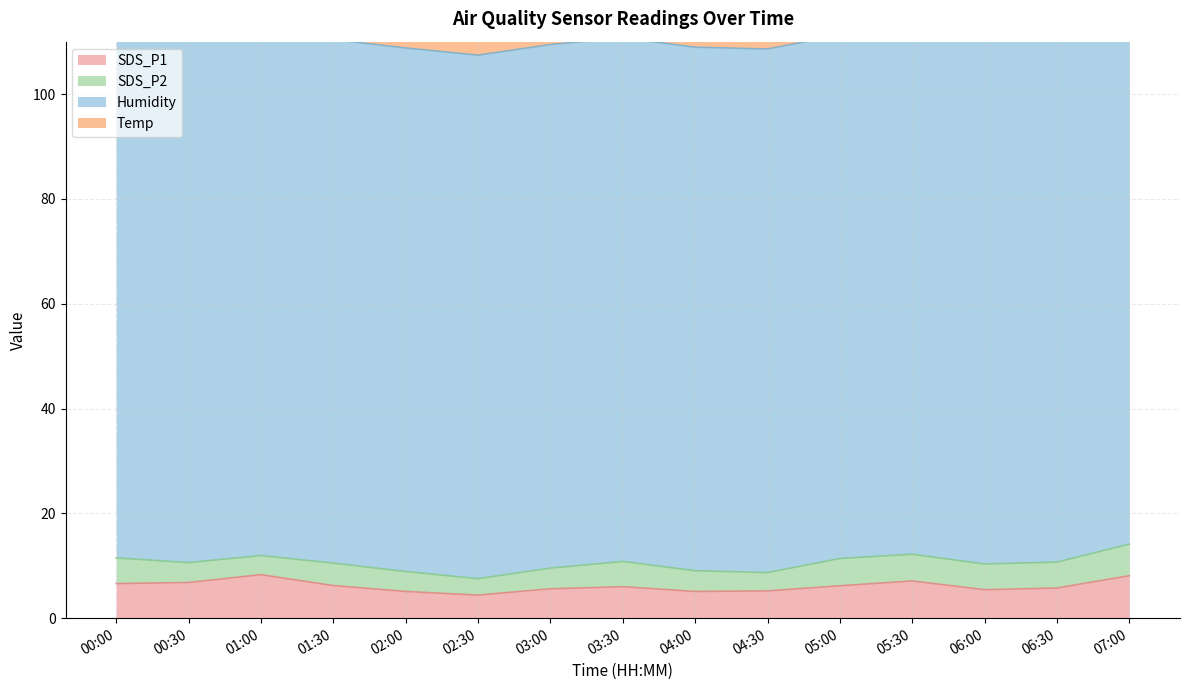

Reading left to right, what are all the values shown in this chart?

SDS_P1: 00:00=6.6	00:30=6.8	01:00=8.3	01:30=6.2	02:00=5.1	02:30=4.4	03:00=5.6	03:30=6.0	04:00=5.1	04:30=5.2	05:00=6.2	05:30=7.1	06:00=5.4	06:30=5.8	07:00=8.1
SDS_P2: 00:00=4.9	00:30=3.8	01:00=3.6	01:30=4.3	02:00=3.8	02:30=3.1	03:00=4.0	03:30=4.8	04:00=4.0	04:30=3.5	05:00=5.2	05:30=5.1	06:00=4.9	06:30=5.0	07:00=6.0
Humidity: 00:00=99.9	00:30=99.9	01:00=99.9	01:30=99.9	02:00=99.9	02:30=99.9	03:00=99.9	03:30=99.9	04:00=99.9	04:30=99.9	05:00=99.9	05:30=99.9	06:00=99.9	06:30=99.9	07:00=99.9
Temp: 00:00=3.2	00:30=3.1	01:00=3.1	01:30=3.1	02:00=3.1	02:30=3.1	03:00=3.1	03:30=3.1	04:00=3.1	04:30=3.1	05:00=3.1	05:30=3.2	06:00=3.2	06:30=3.1	07:00=3.1